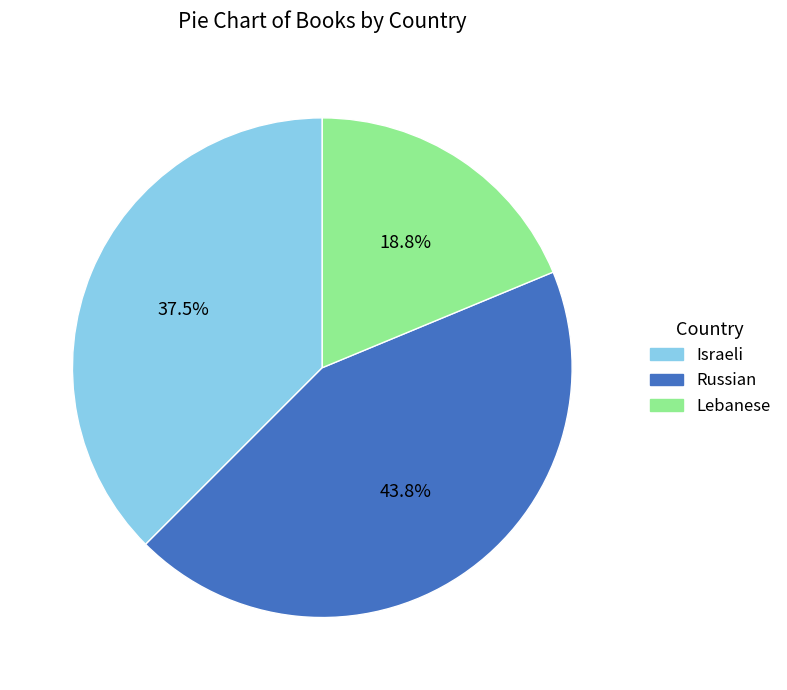

What is the total percentage of Israeli and Russian?

81.2%